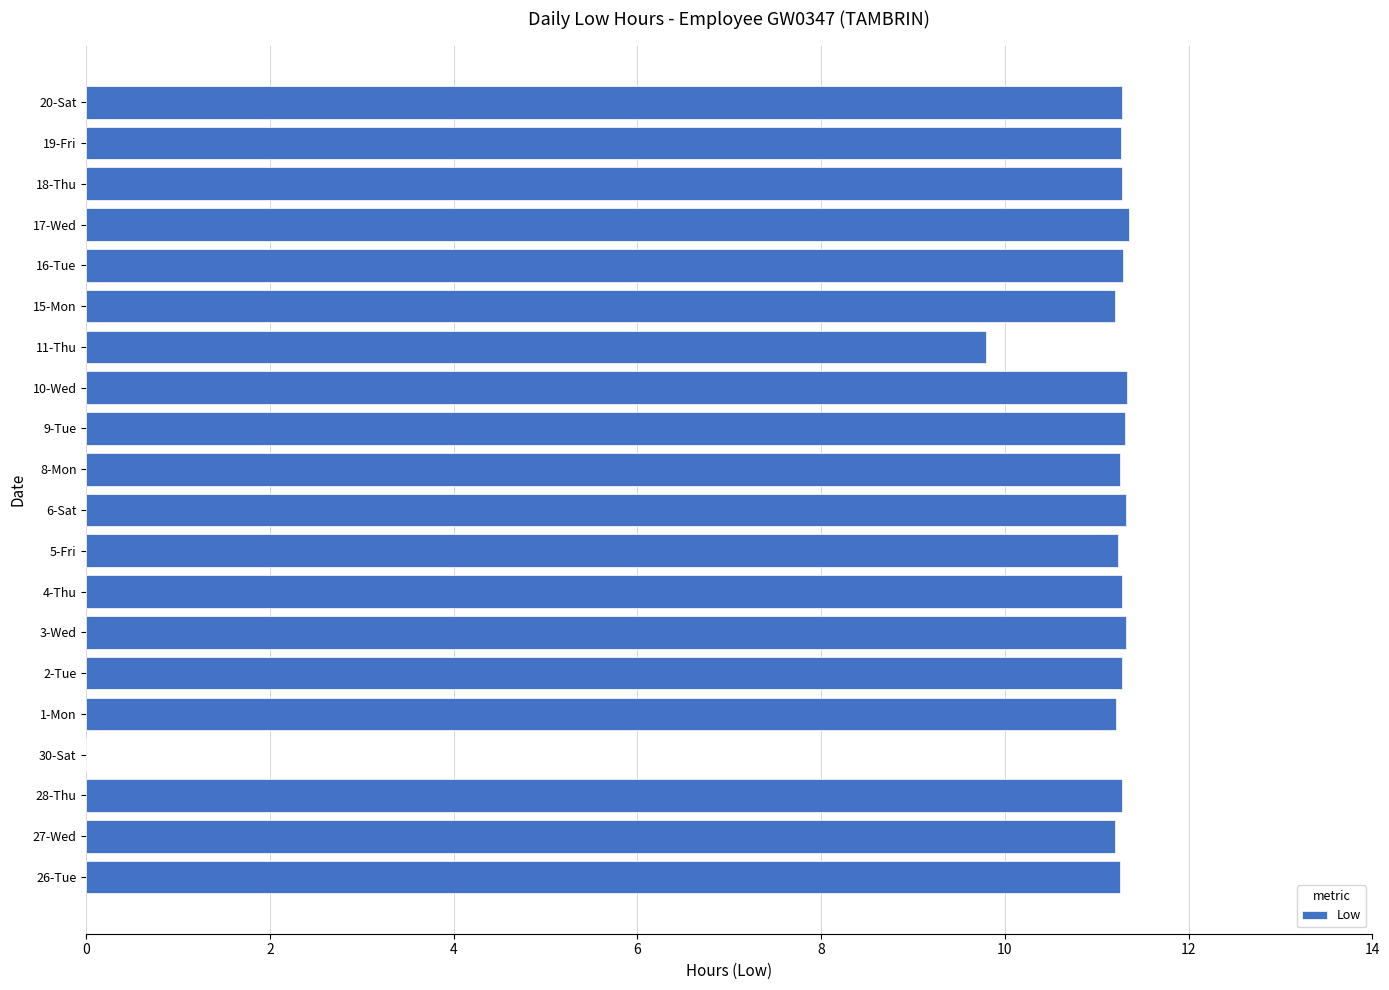

What is the sum of the values at 27-Wed and 5-Fri?

22.4